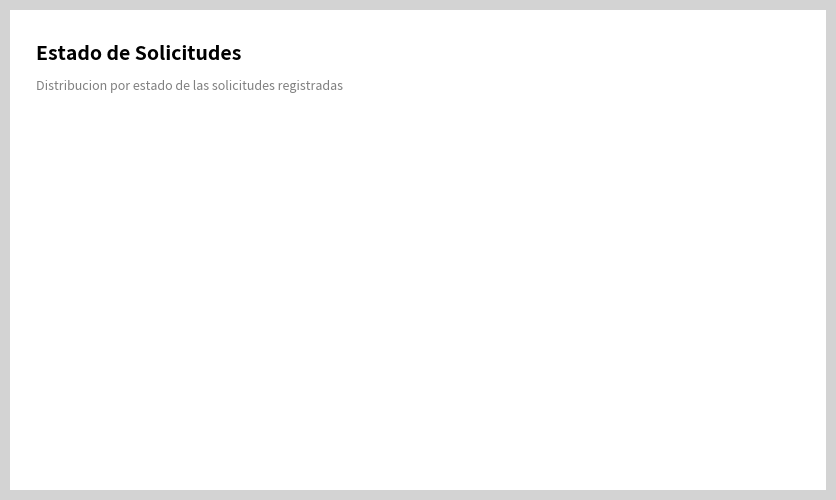

True or false: RET accounts for 44% of the total.

False